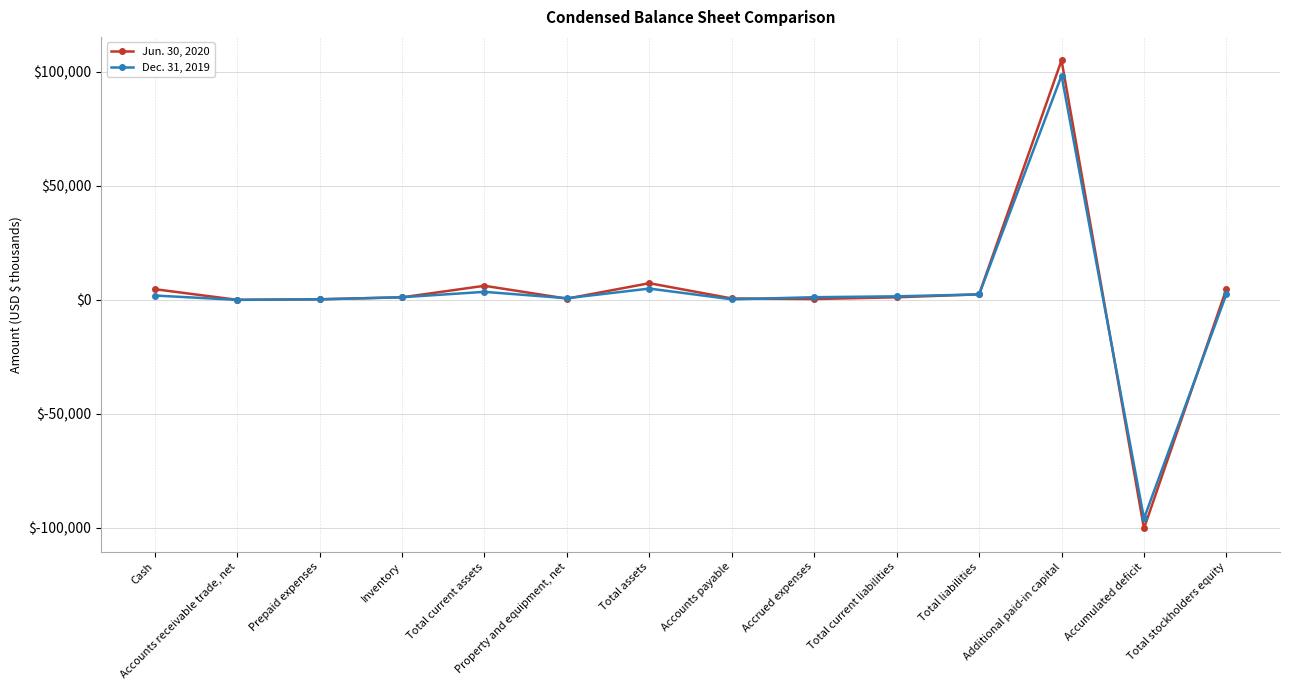

What position from the left is Accounts receivable trade, net?

2